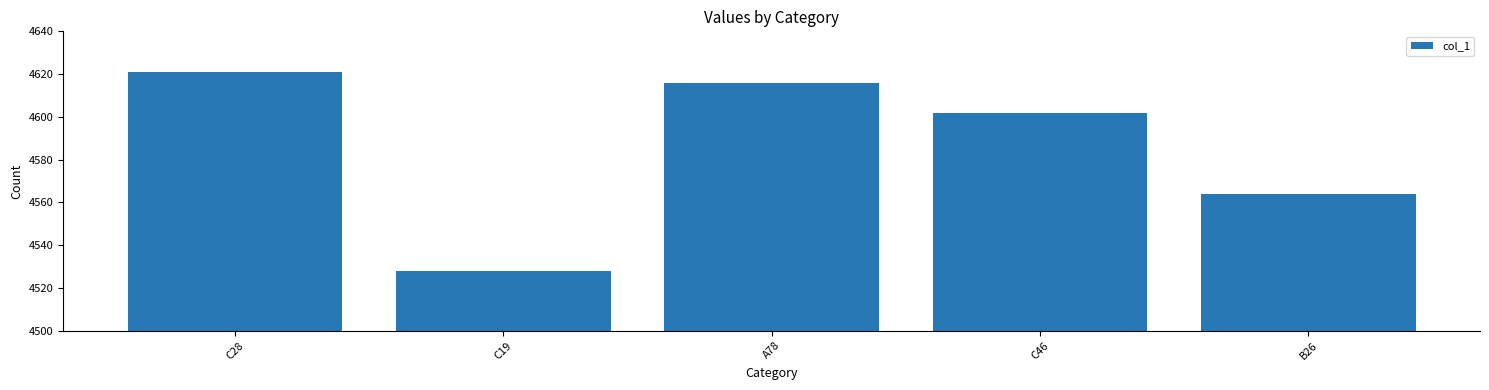

What value does the data have at C19?

4528